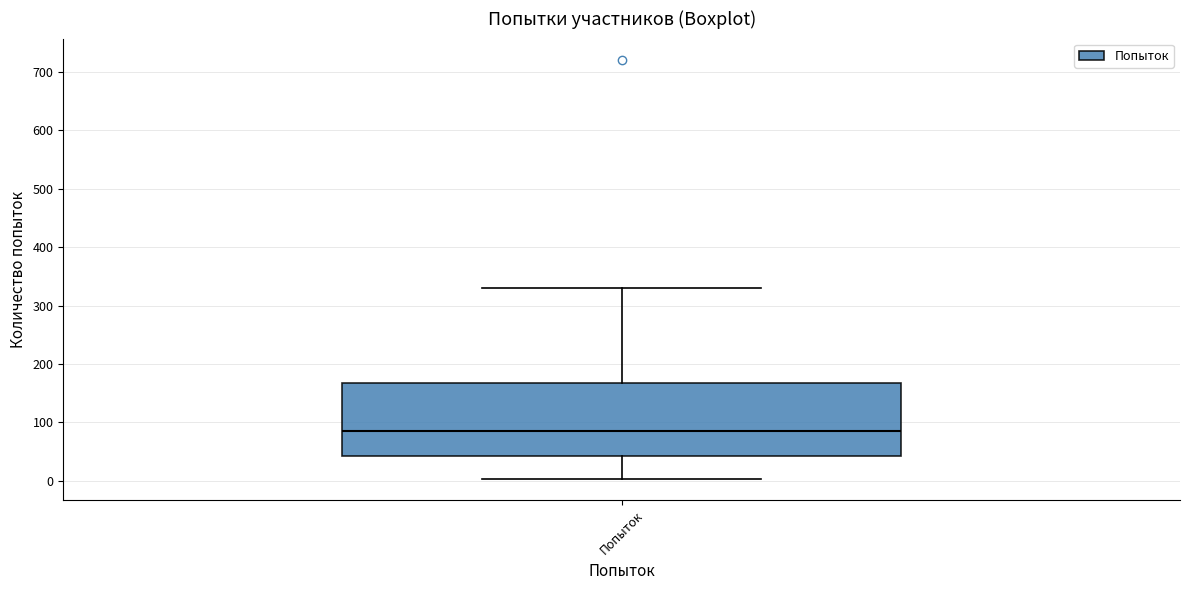

Where does the upper whisker of the box for Попыток end on the y-axis? The values are not printed on the chart, so give them approximately, as read against the axis.

330